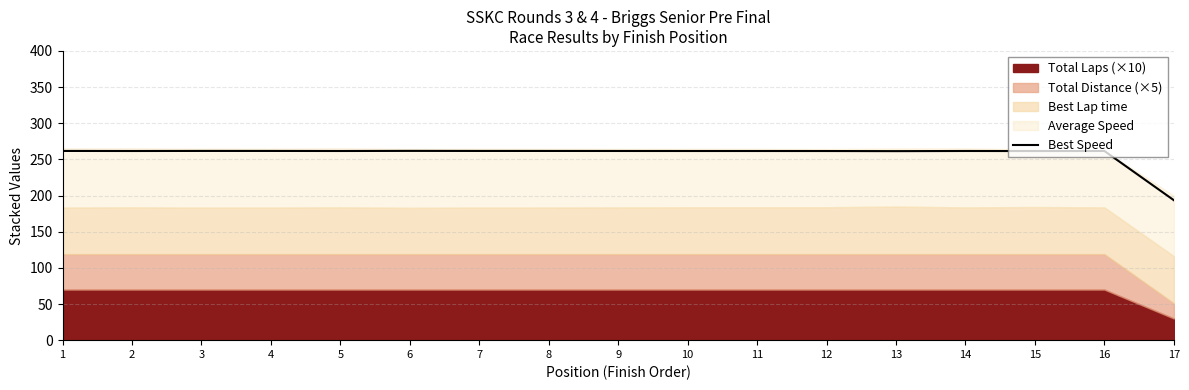

What is the value of the 4th point from the left?

261.7